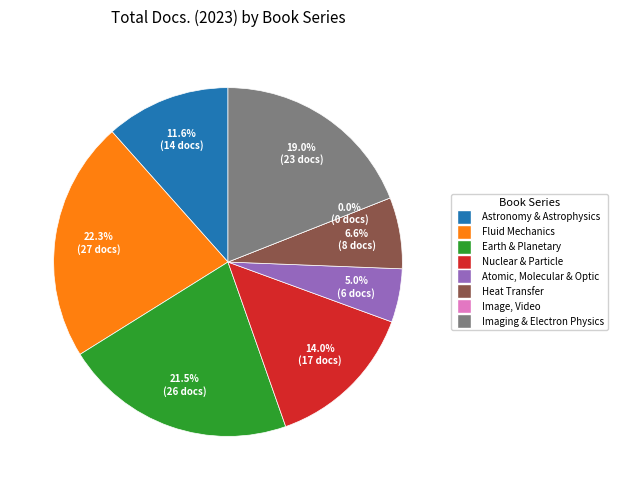

Which has a higher value, Advances in Atomic, Molecular or Annual Review of Heat Transfer?

Annual Review of Heat Transfer